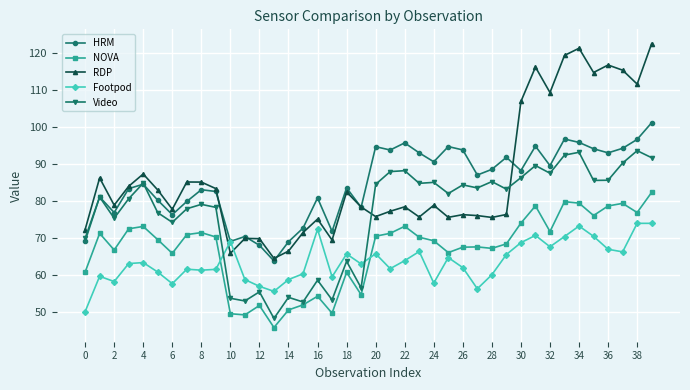

What is the difference between the maximum and minimum values in the NOVA series?

36.6